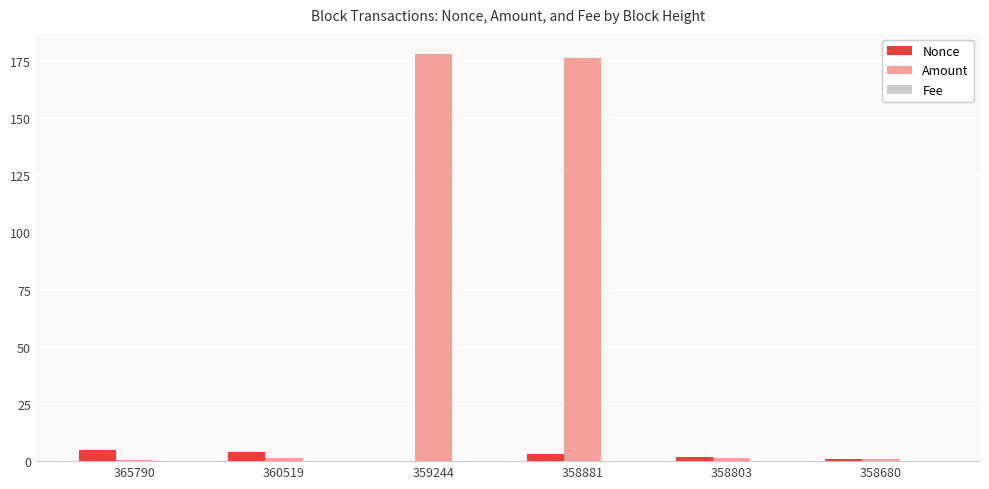

What is the greatest value displayed?

177.9